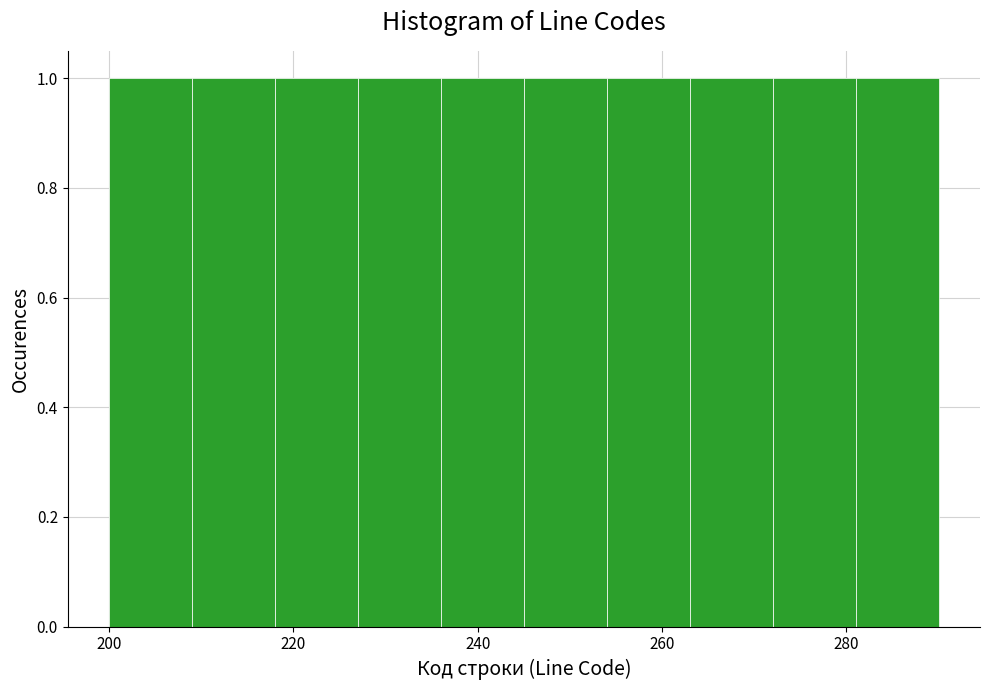

What is the height of the bar covering 227 to 236 on the x-axis? Neither the bar edges nor the heights are printed on the chart, so give them approximately, as read against the axes.

1